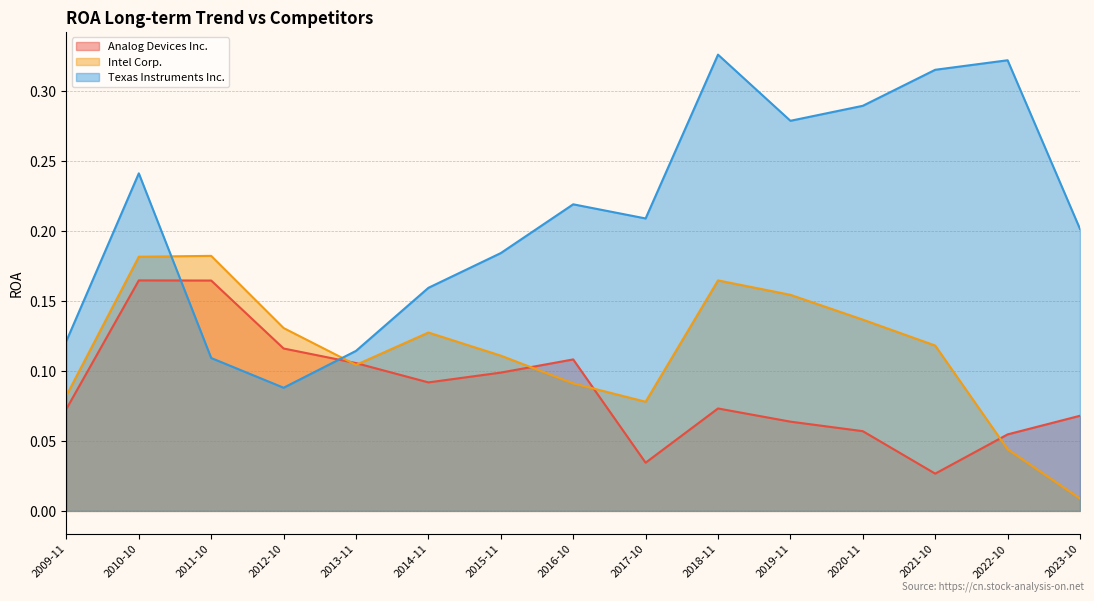

What is the sum of all Analog Devices Inc. values?

1.3